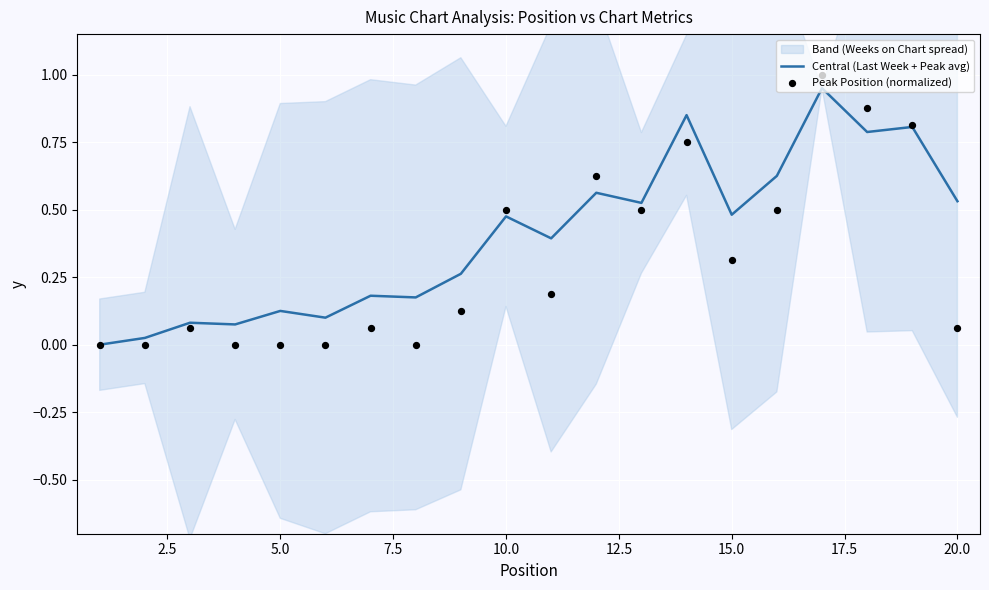

The value of Central (Last Week + Peak avg) at 20.0 is 0.3. True or false?

False